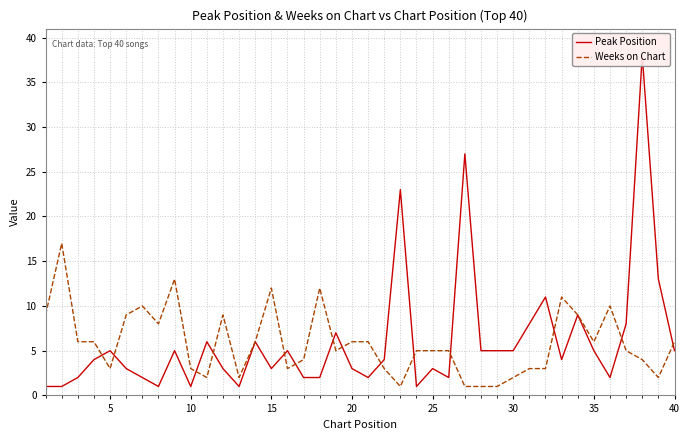

In Weeks on Chart, how many points are higher than both neighbors (excluding endpoints)?

8